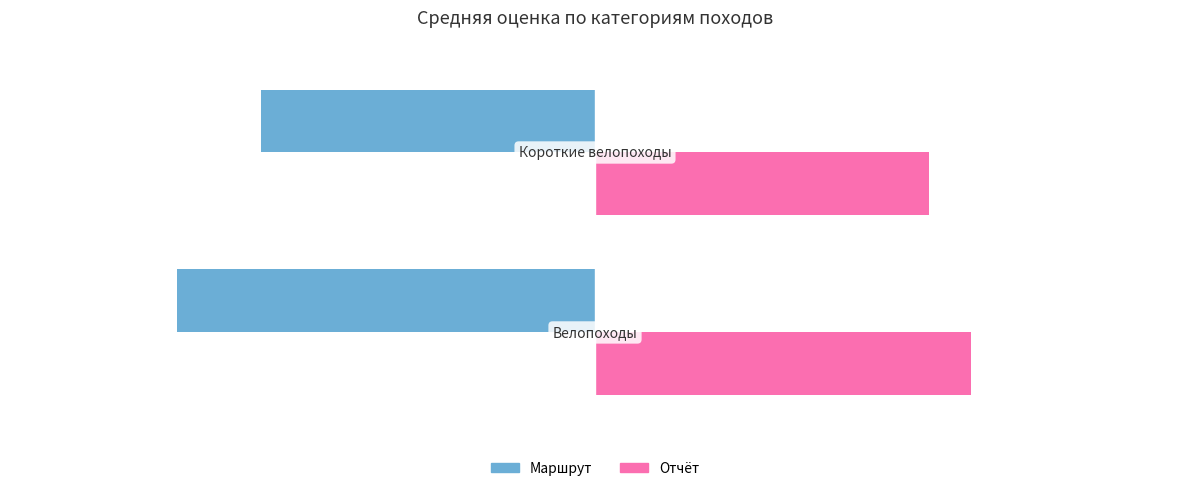

Count the number of data series in this chart.

2